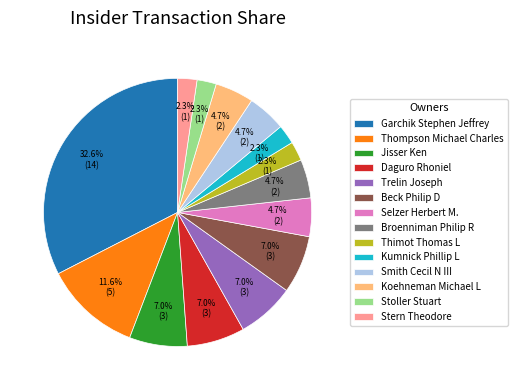

To the nearest percent, what is the combined percentage of Beck Philip D and Trelin Joseph?

14%